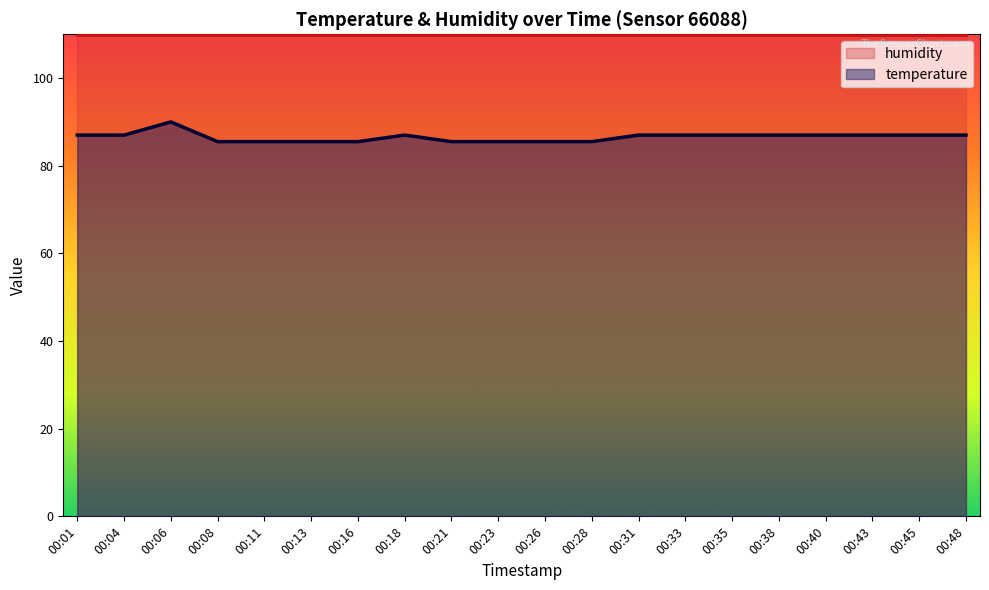

At which label is the value closest to 87?

00:01